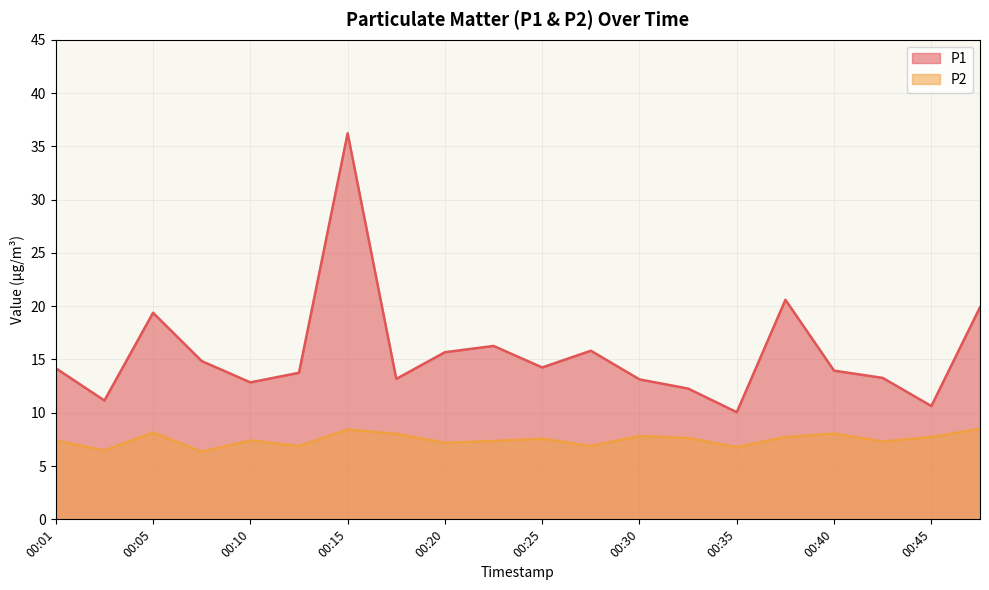

At which category does P2 reach its first local valley?

00:03